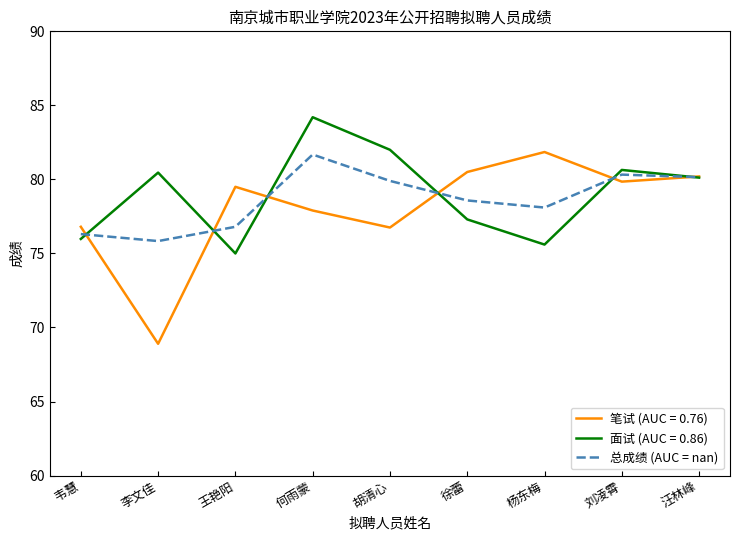

At which category is the sum across all series the highest?

何雨蒙